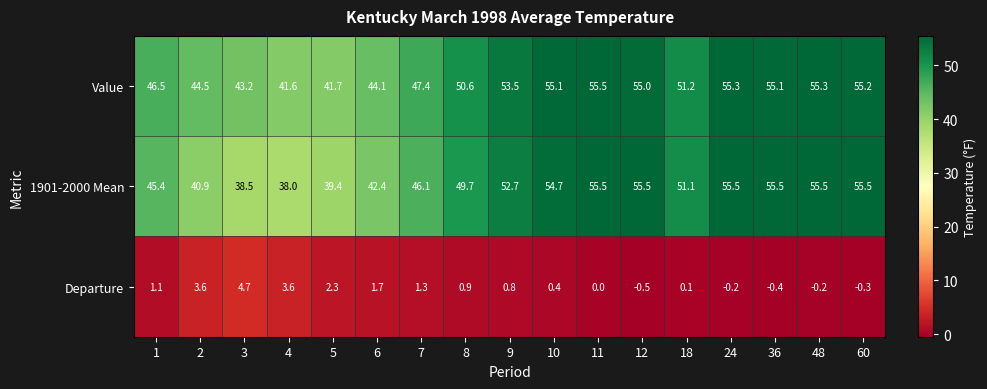

What is the sum of the 1901-2000 Mean values at 6 and 1?

87.8